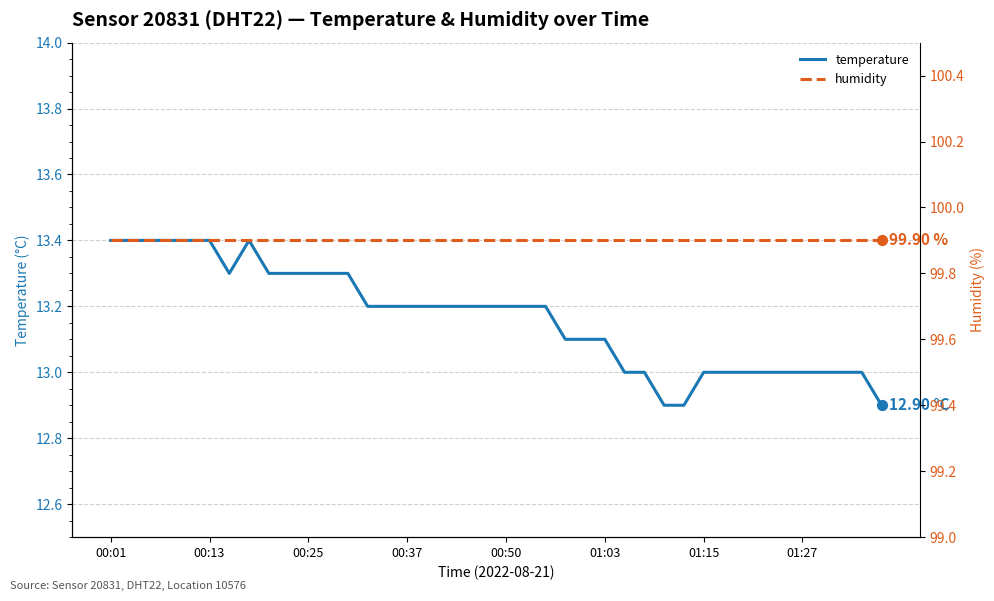

Which series contains the highest Y value?

humidity